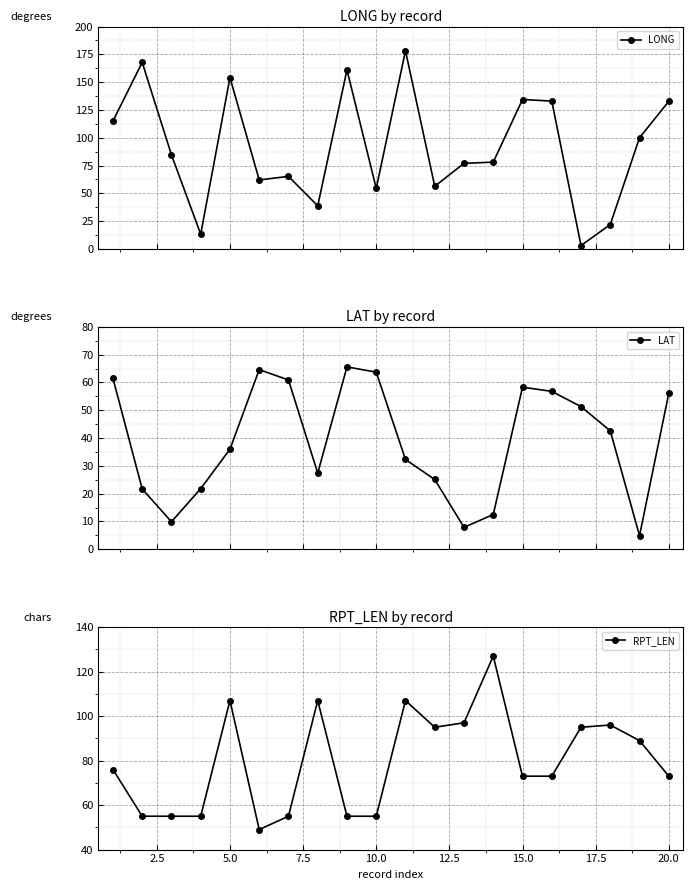

Reading left to right, transcribe all the data shown in this chart.

LONG: 115.0	167.8	84.7	13.3	154.1	62.1	65.3	38.8	161.0	54.5	178.2	56.4	77.0	78.1	134.4	133.0	3.1	22.0	100.0	132.8
LAT: 61.5	21.7	9.9	21.8	36.0	64.6	60.9	27.4	65.6	63.7	32.3	25.1	7.9	12.5	58.3	56.8	51.3	42.6	4.9	56.1
RPT_LEN: 76.0	55.0	55.0	55.0	107.0	49.0	55.0	107.0	55.0	55.0	107.0	95.0	97.0	127.0	73.0	73.0	95.0	96.0	89.0	73.0